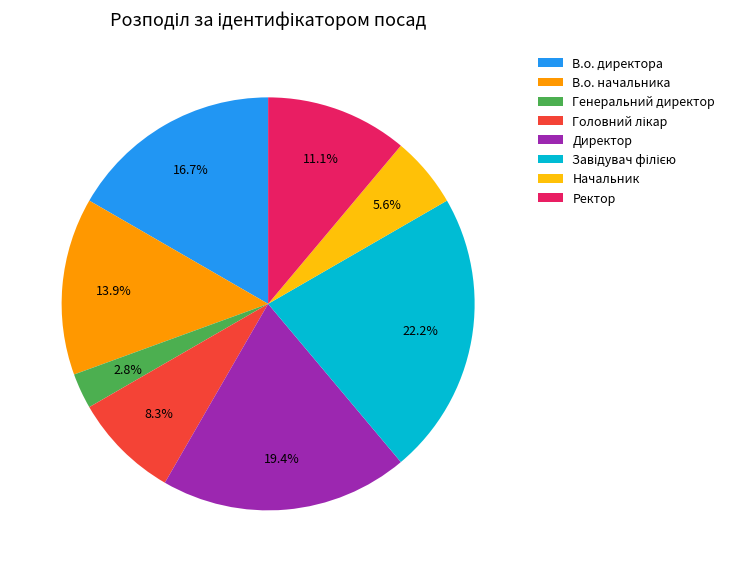

Which category has the smallest portion of the pie?

Генеральний директор